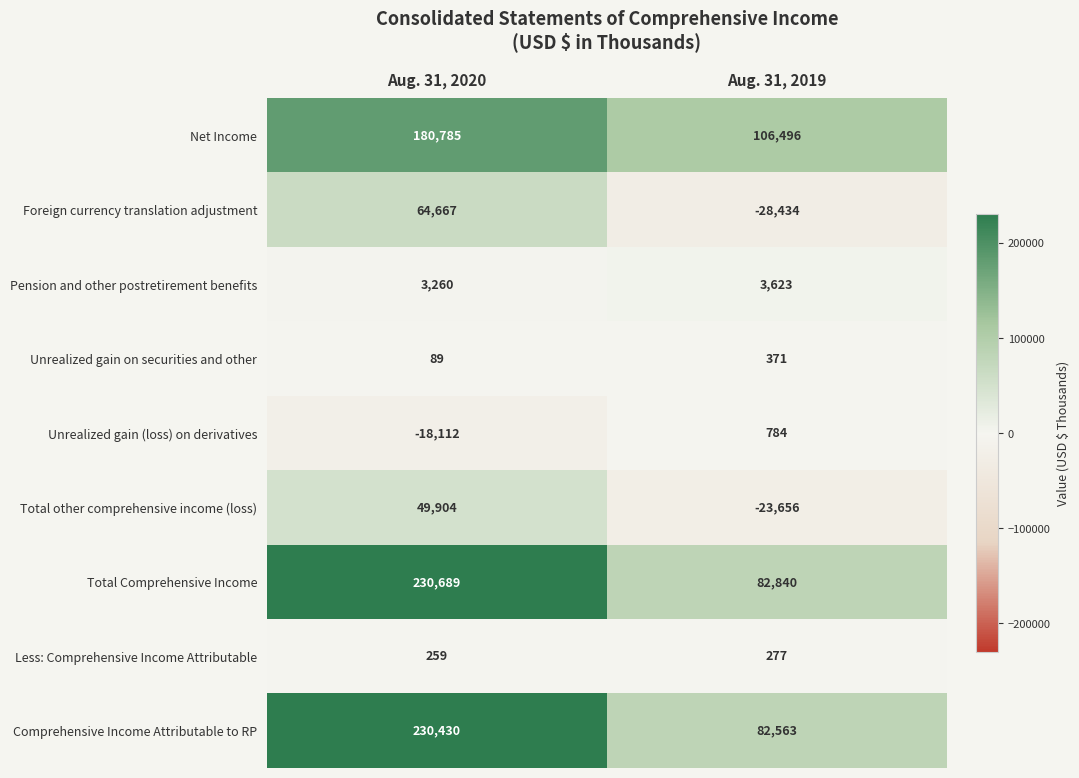

At which label is Unrealized gain (loss) on derivatives closest to -8664?

Aug. 31, 2020